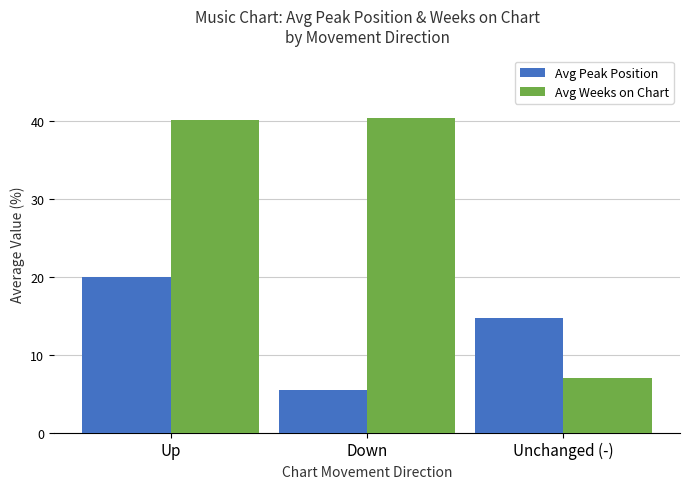

Reading left to right, transcribe all the data shown in this chart.

Avg Peak Position: 19.9	5.5	14.7
Avg Weeks on Chart: 40.1	40.3	7.0